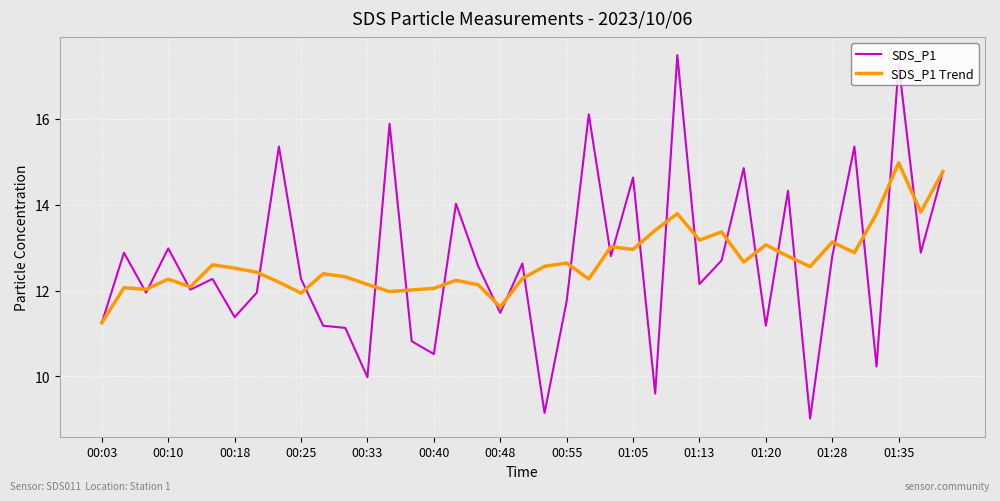

Which series has the widest spread of values?

SDS_P1